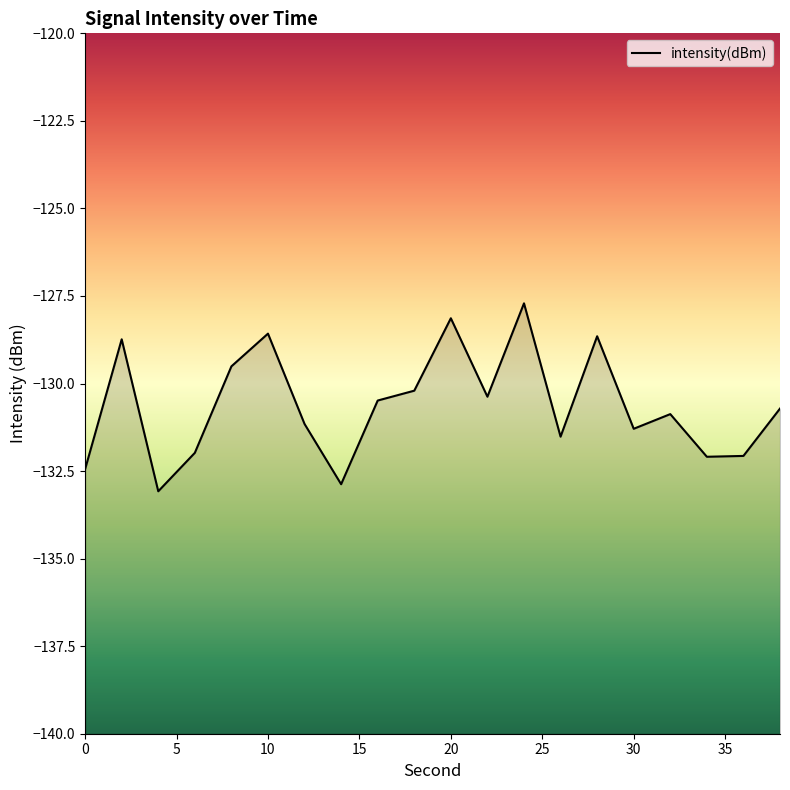

How many values are below -130?

14